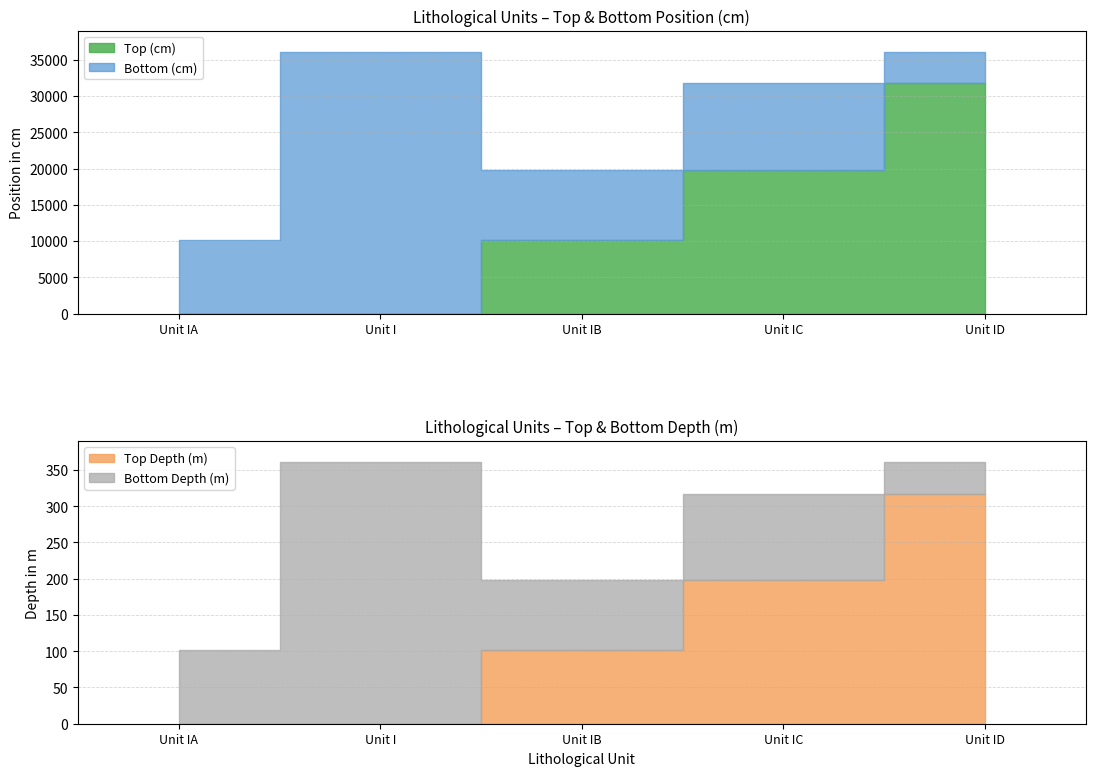

What are all the series names shown in the legend?

Top (cm), Bottom (cm), Top Depth (m), Bottom Depth (m)